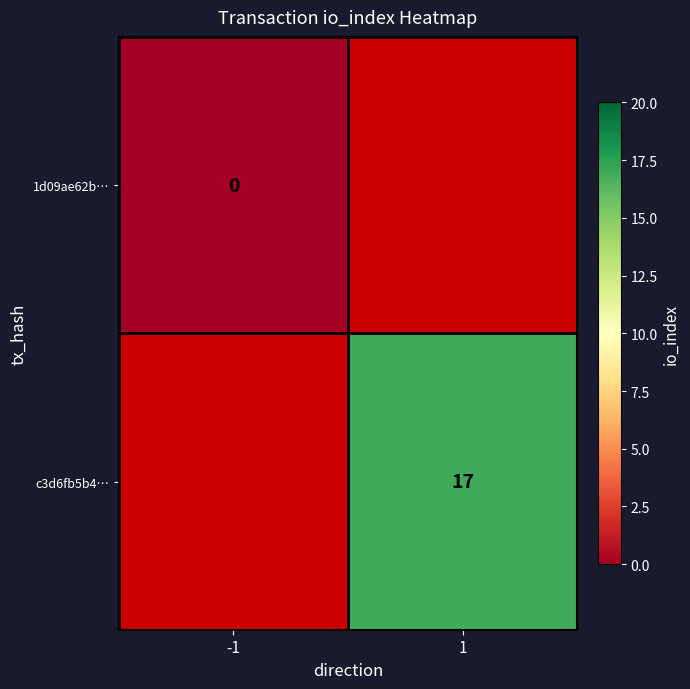

The c3d6fb5b4… series shows 9 at 1. True or false?

False